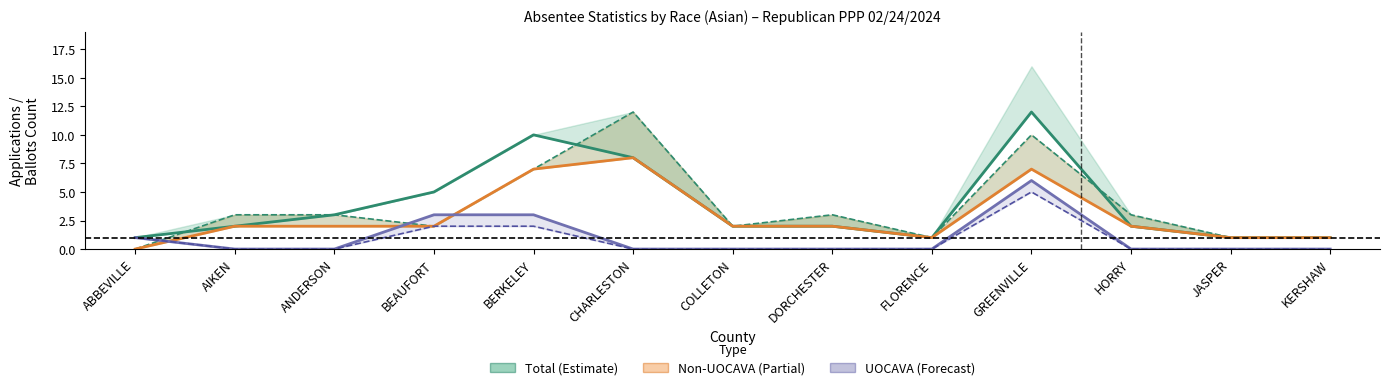

What is the average value of the Non-UOCAVA Ballots Returned series?

3